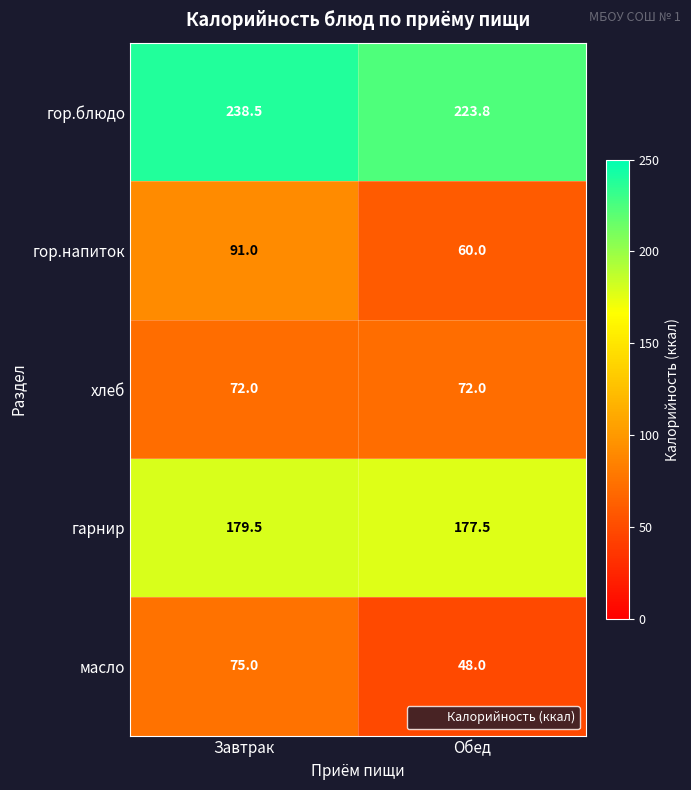

The масло series shows 41.8 at Завтрак. True or false?

False